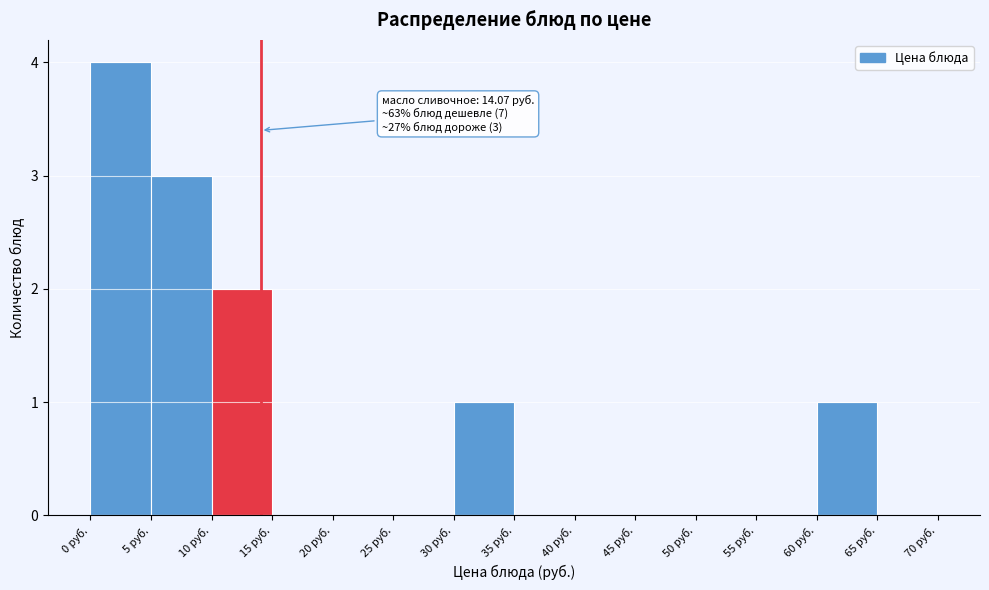

Which range on the x-axis has the tallest bar?

0 to 5